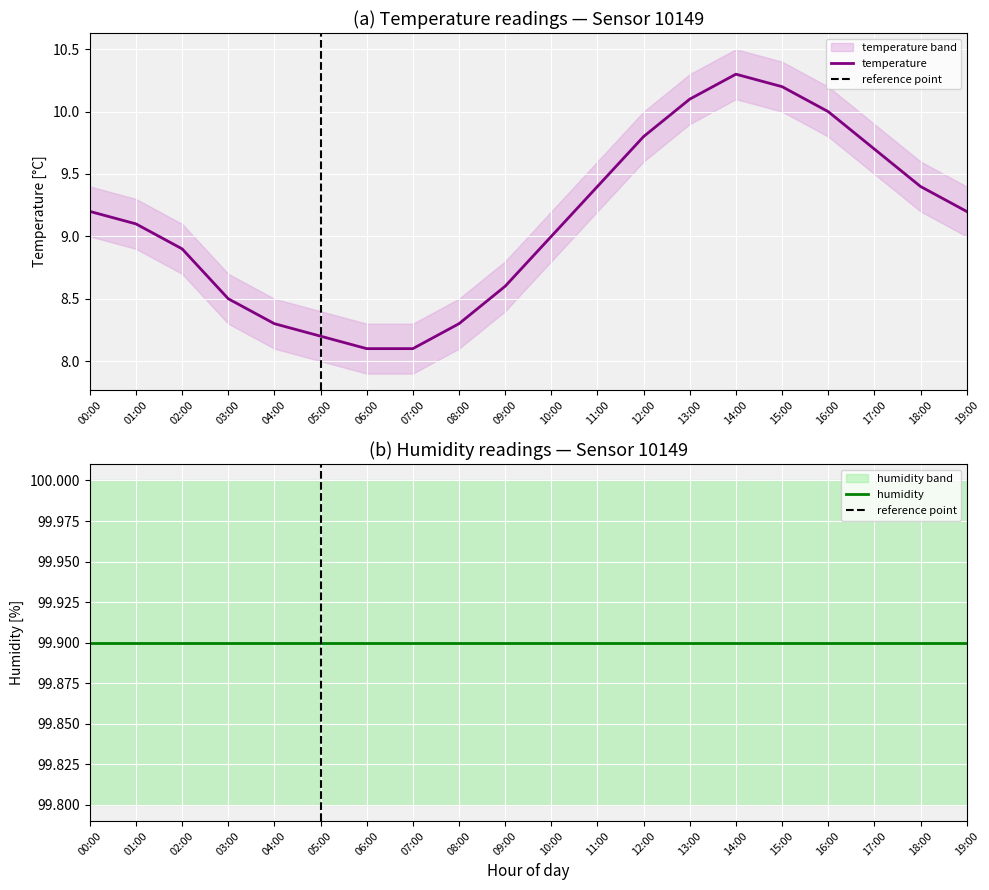

The value at 08:00 is 5.4. True or false?

False